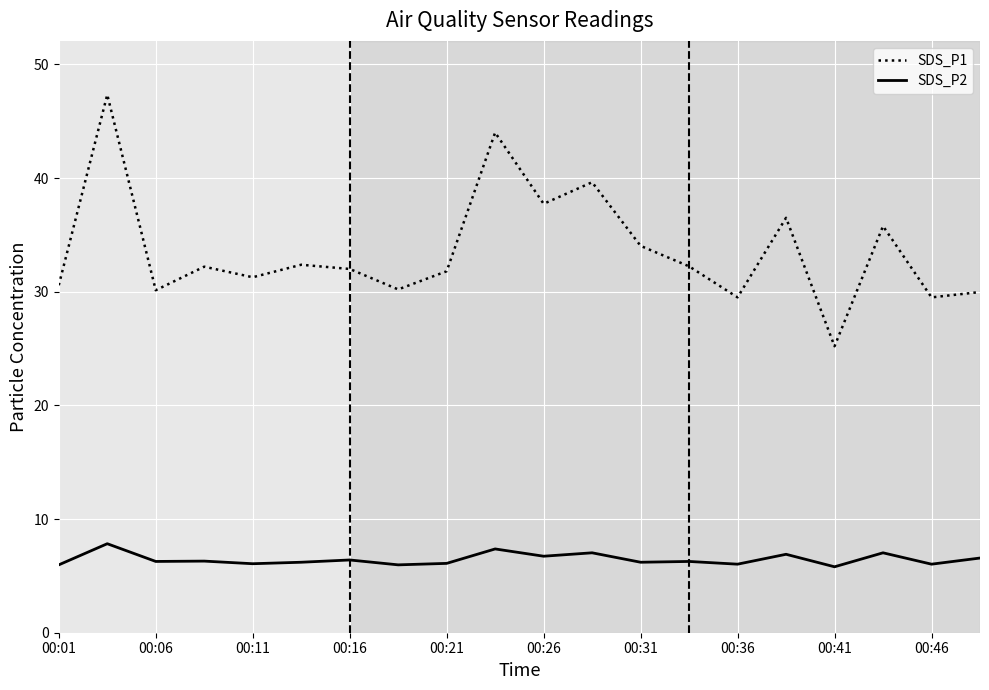

What is the highest value of the SDS_P1 series?

47.3